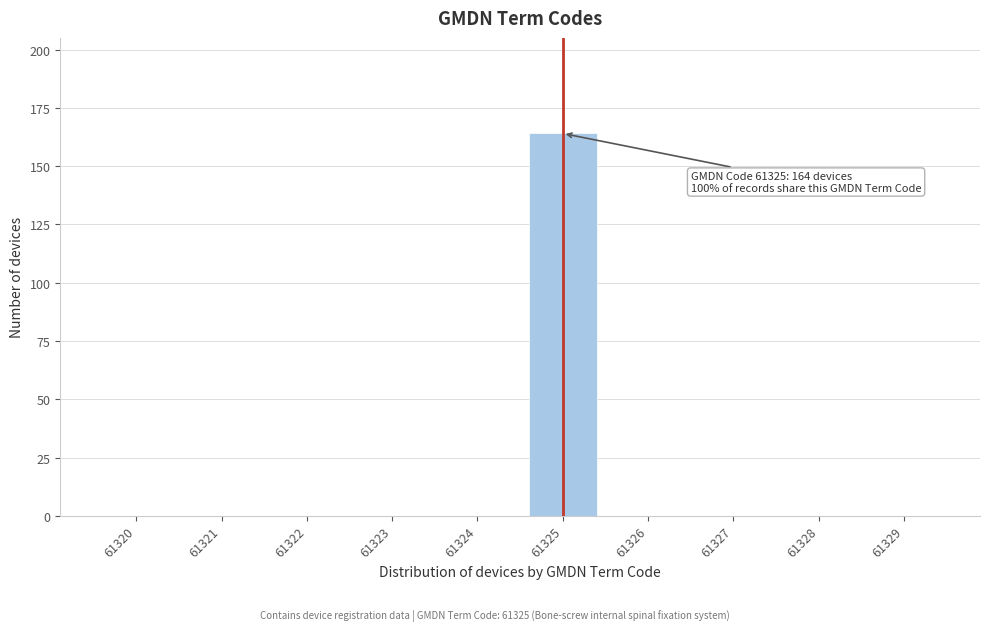

Reading right to left, transcribe all the data shown in this chart.

61329=0	61328=0	61327=0	61326=0	61325=164	61324=0	61323=0	61322=0	61321=0	61320=0